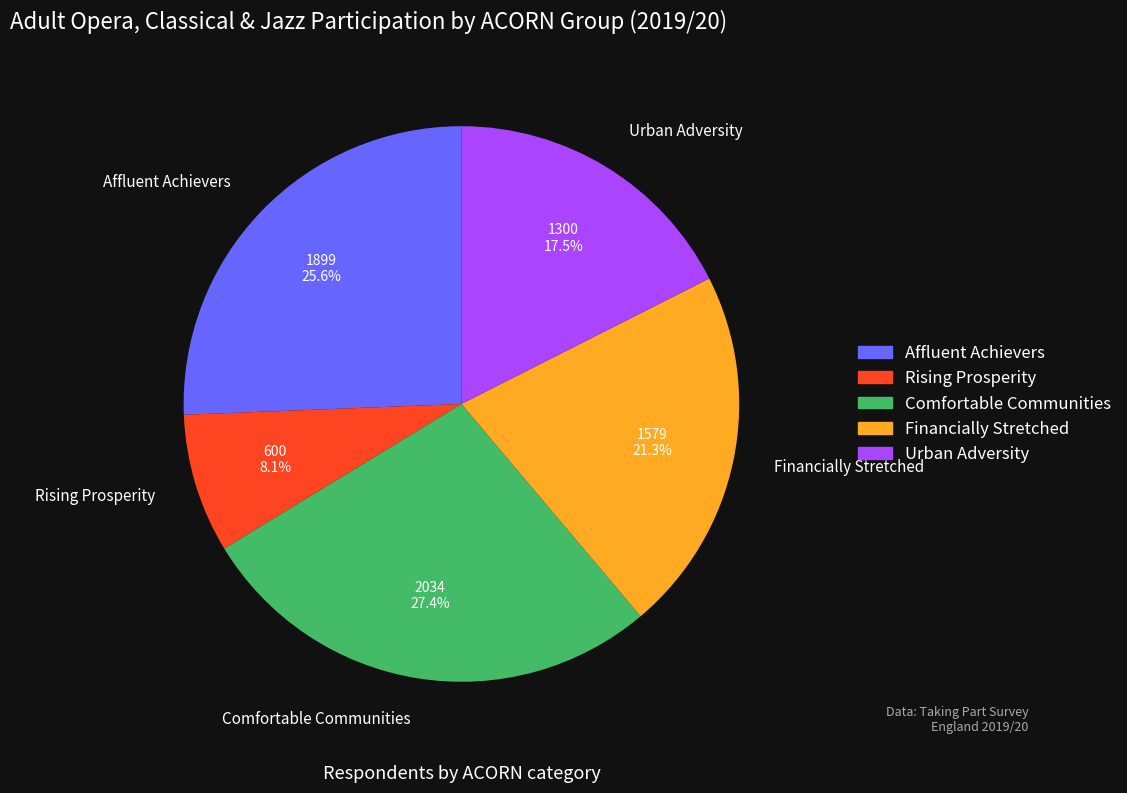

Rank the categories by value from lowest to highest.

Rising Prosperity, Urban Adversity, Financially Stretched, Affluent Achievers, Comfortable Communities